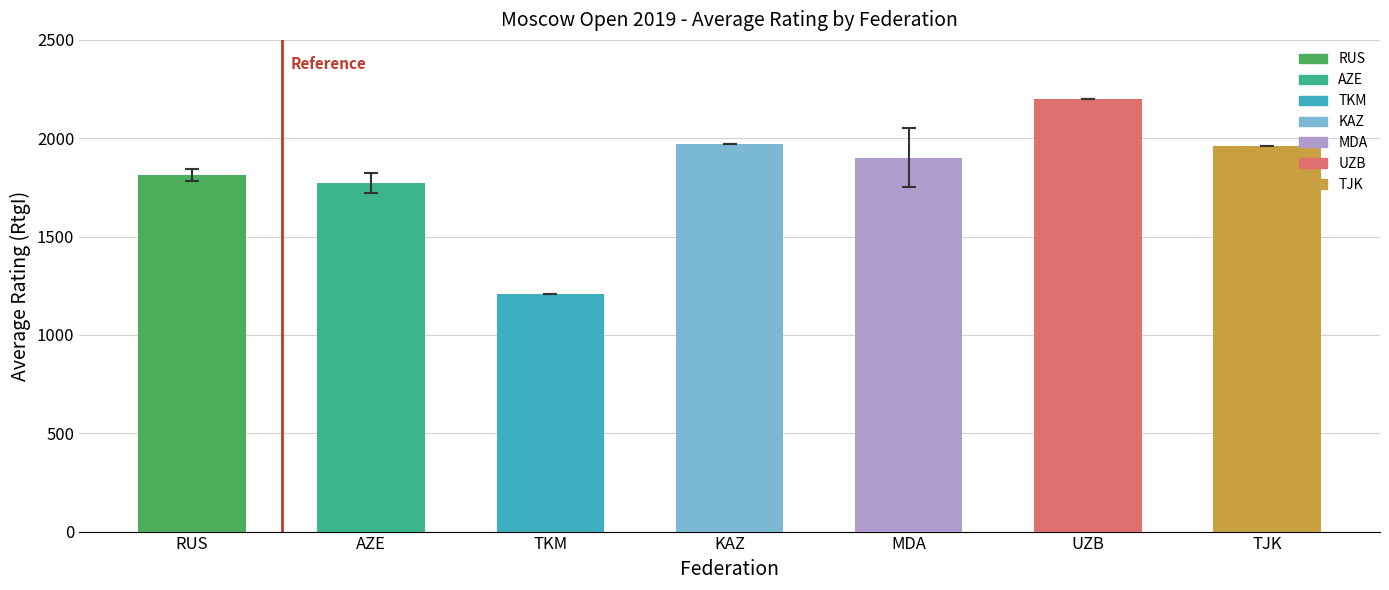

Between MDA and AZE, which is larger?

MDA